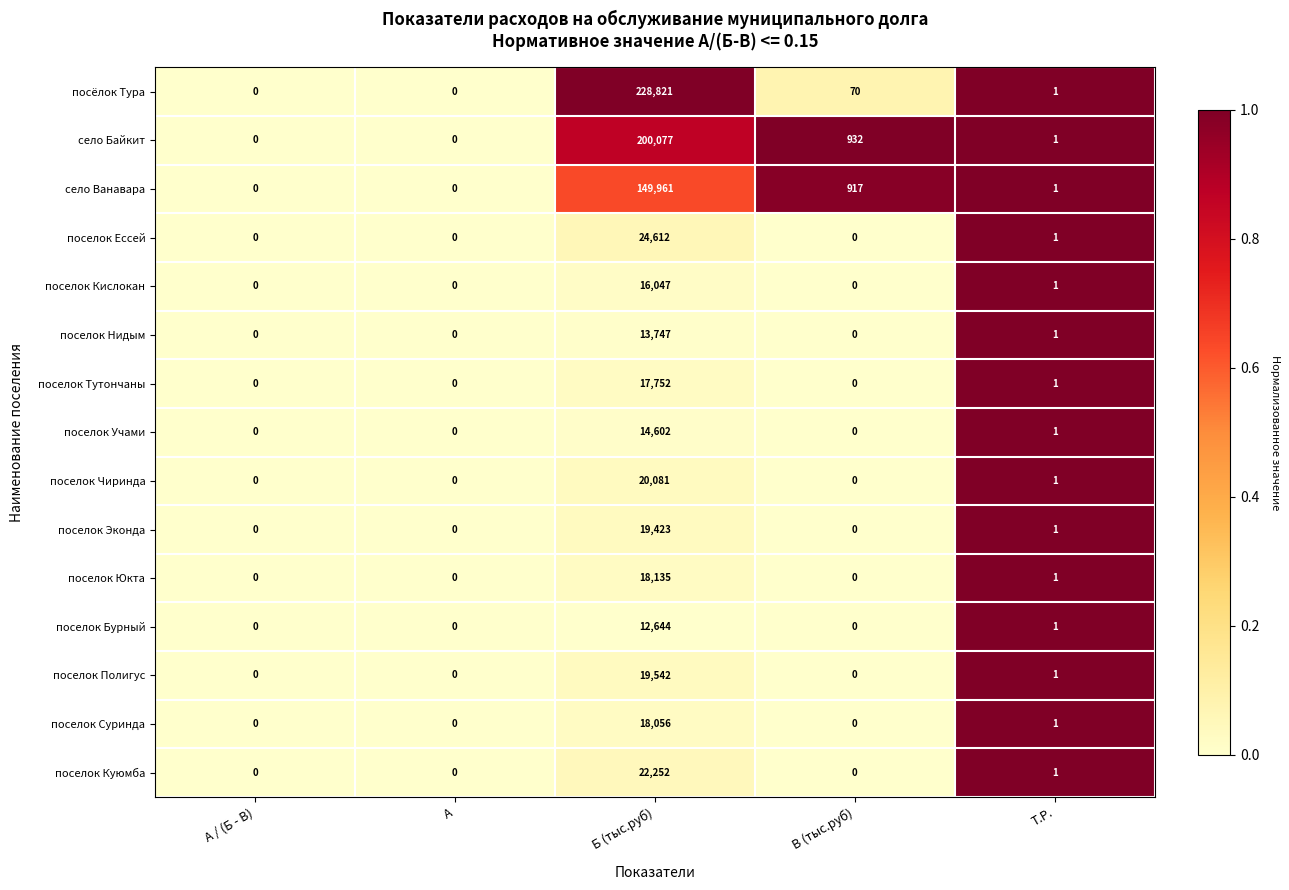

Which series has the widest spread of values?

посёлок Тура